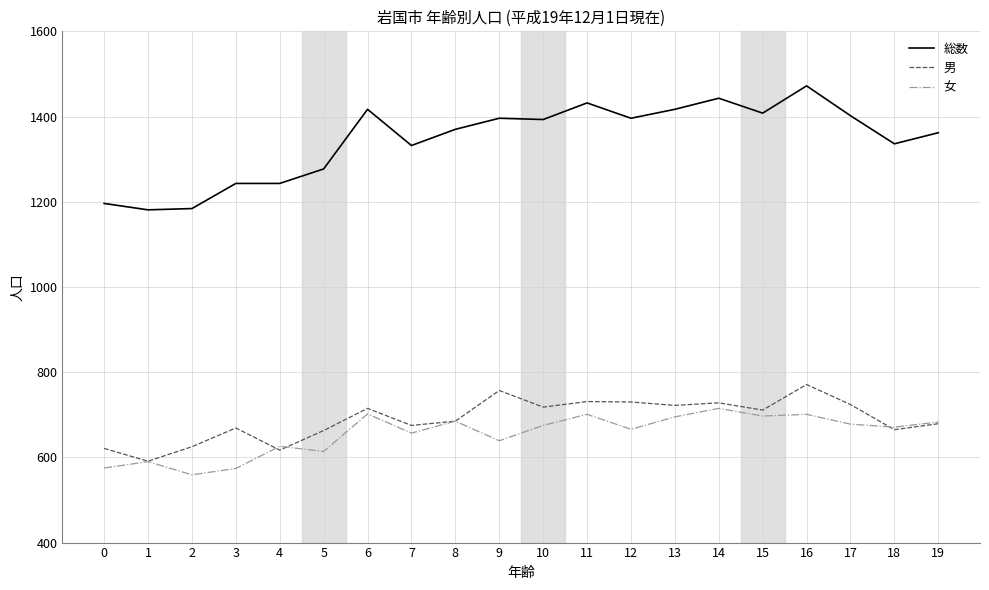

Where does the 男 series first go above 711?

6